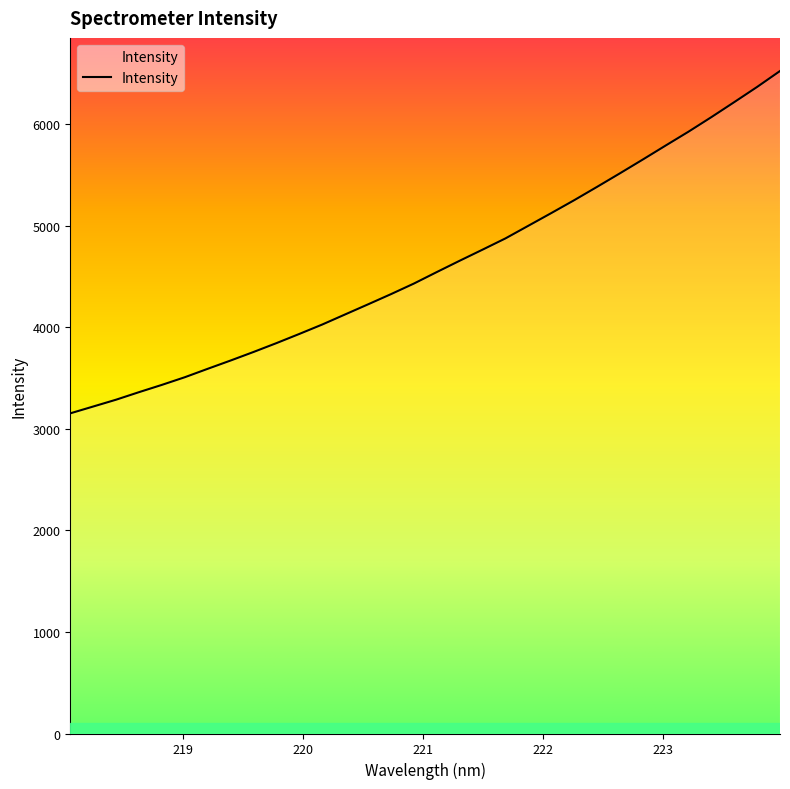

What is the minimum value shown in the chart?

3153.9